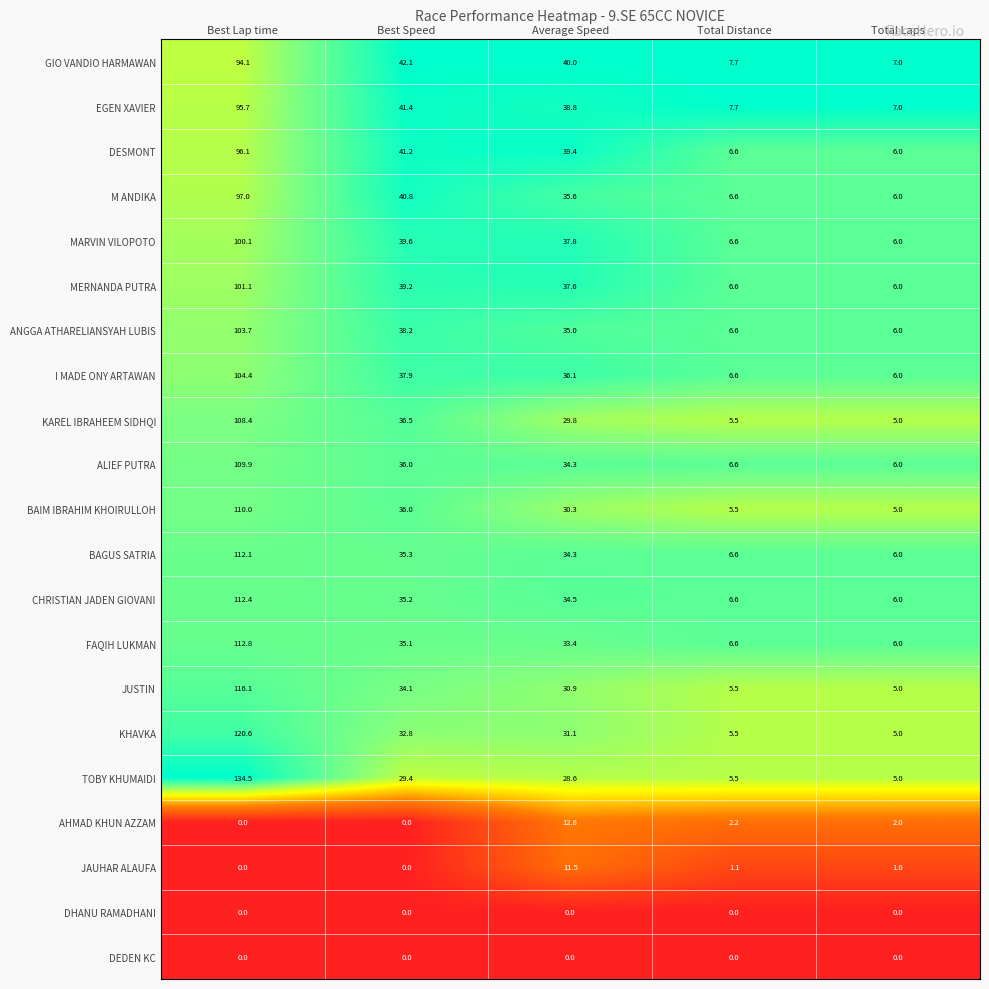

Rank the categories by I MADE ONY ARTAWAN value from highest to lowest.

Best Lap time, Best Speed, Average Speed, Total Distance, Total Laps